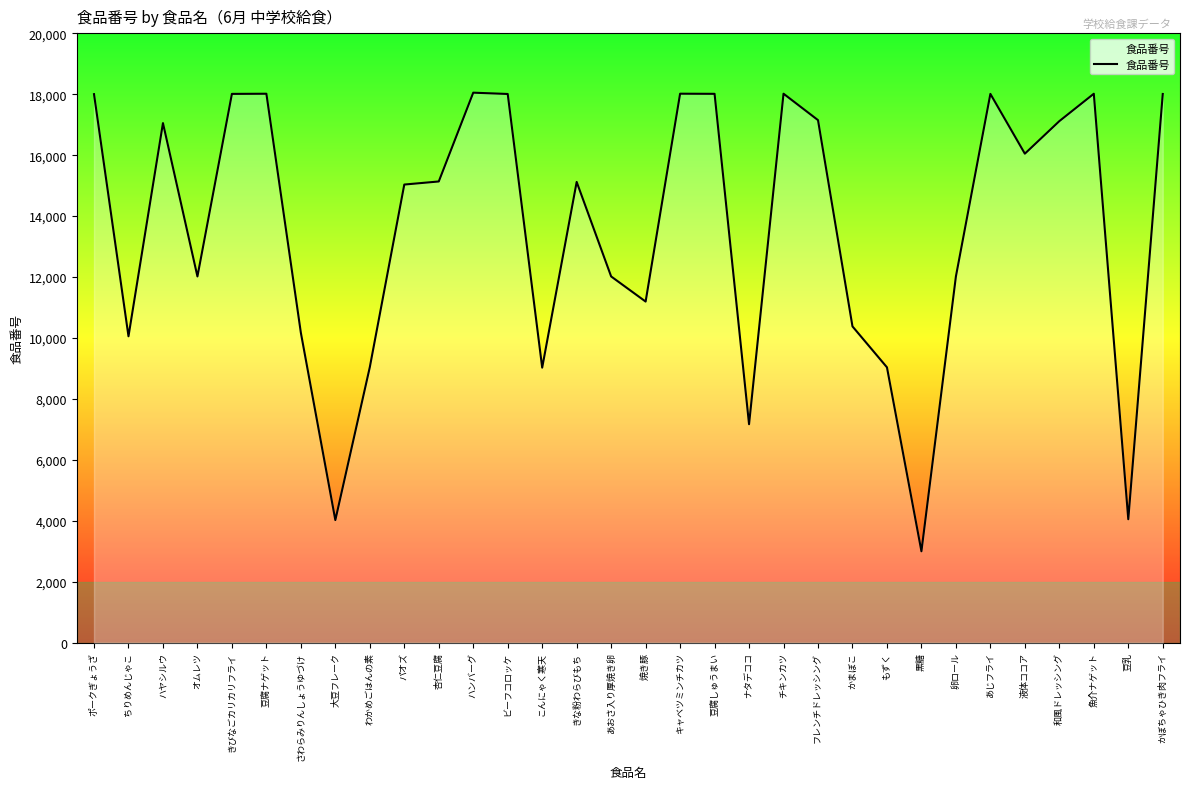

Between パオズ and さわらみりんしょうゆづけ, which is larger?

パオズ